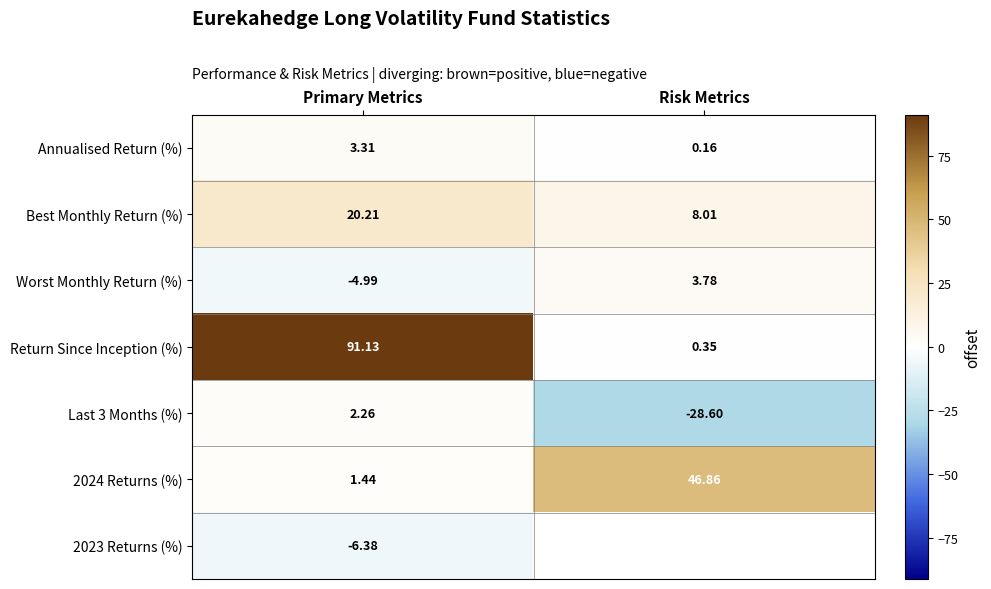

Where is Return Since Inception (%) nearest to the value 45?

Risk Metrics